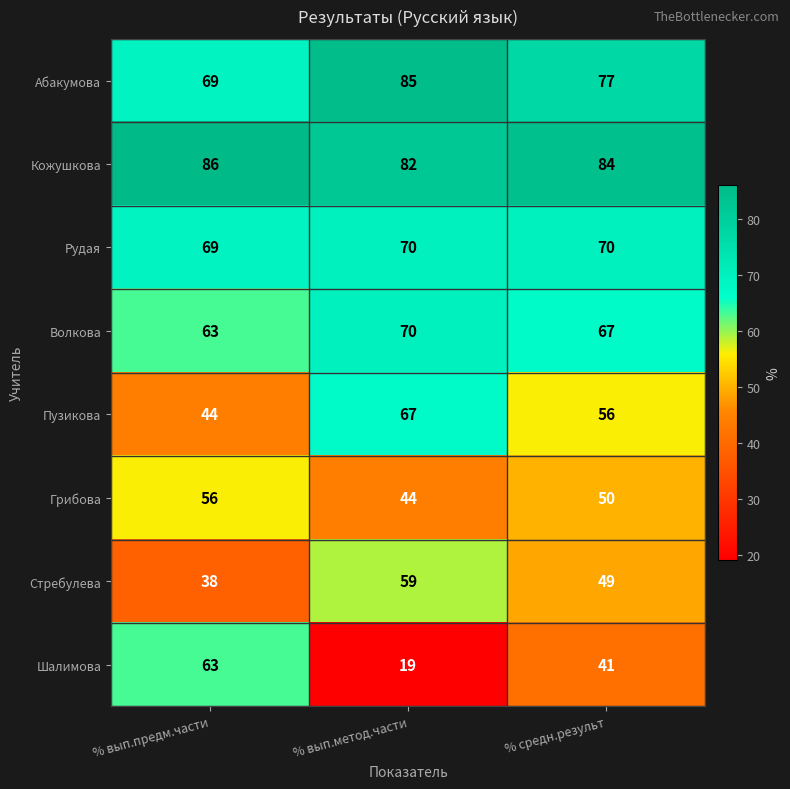

Reading right to left, what are all the values shown in this chart?

Абакумова: 77	85	69
Кожушкова: 84	82	86
Рудая: 70	70	69
Волкова: 67	70	63
Пузикова: 56	67	44
Грибова: 50	44	56
Стребулева: 49	59	38
Шалимова: 41	19	63